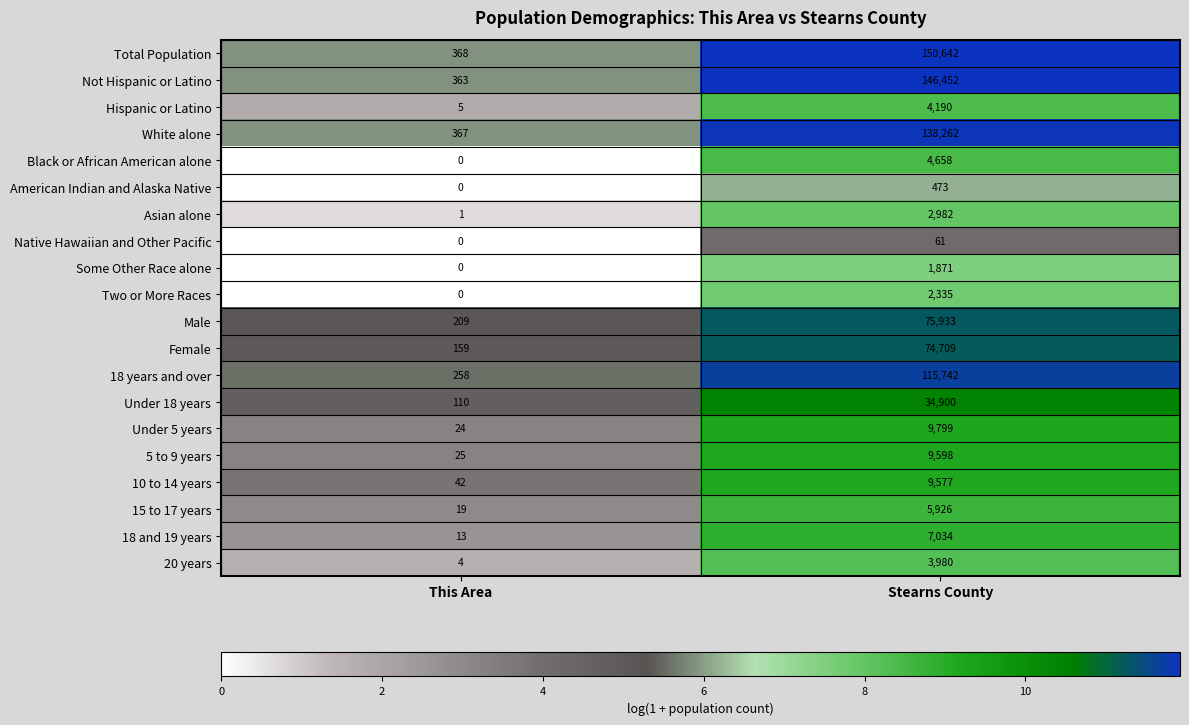

Is the value of Under 18 years at Stearns County greater than the value of Male at Stearns County?

No